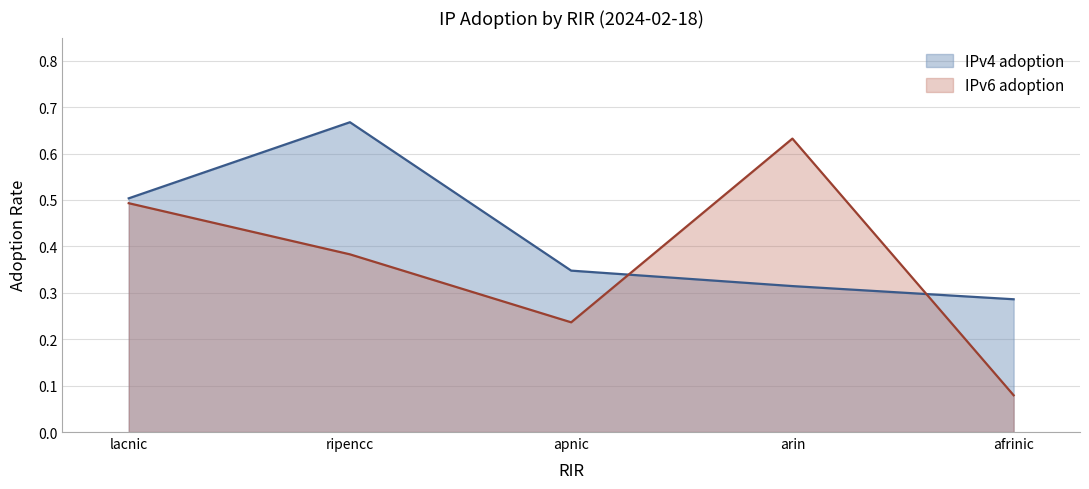

Which series has the largest total across all categories?

IPv4 adoption